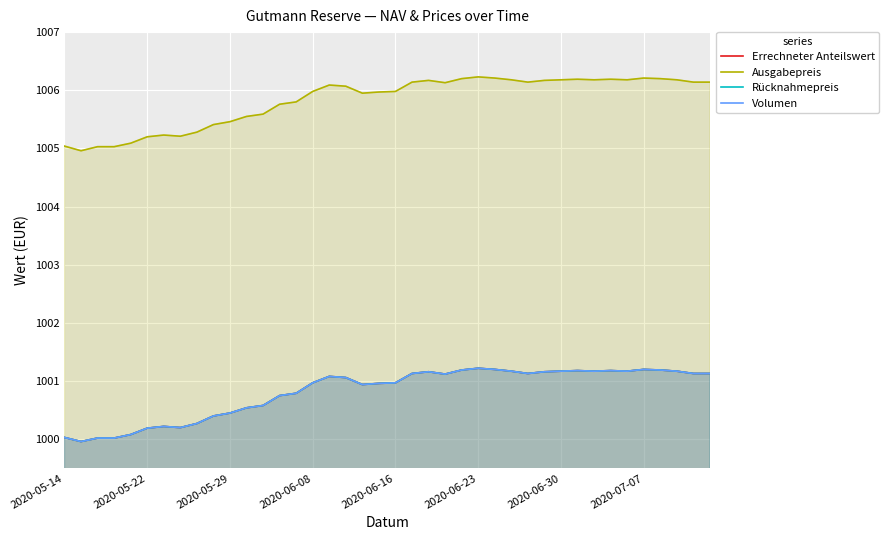

What is the average value of the Ausgabepreis series?

1005.8